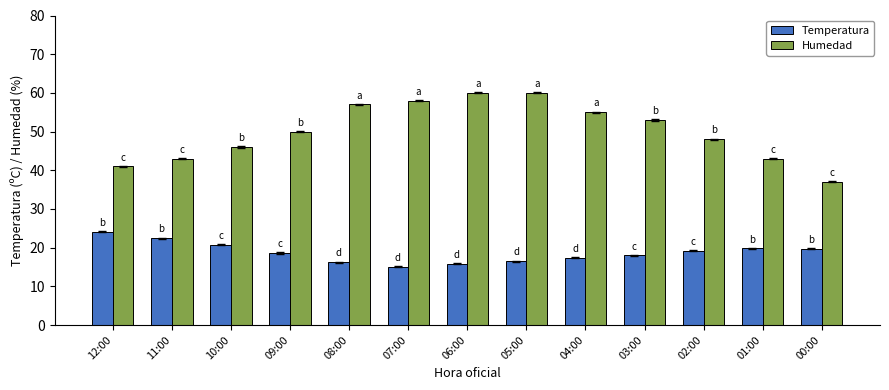

True or false: Humedad has a value of 64.4 at 11:00.

False